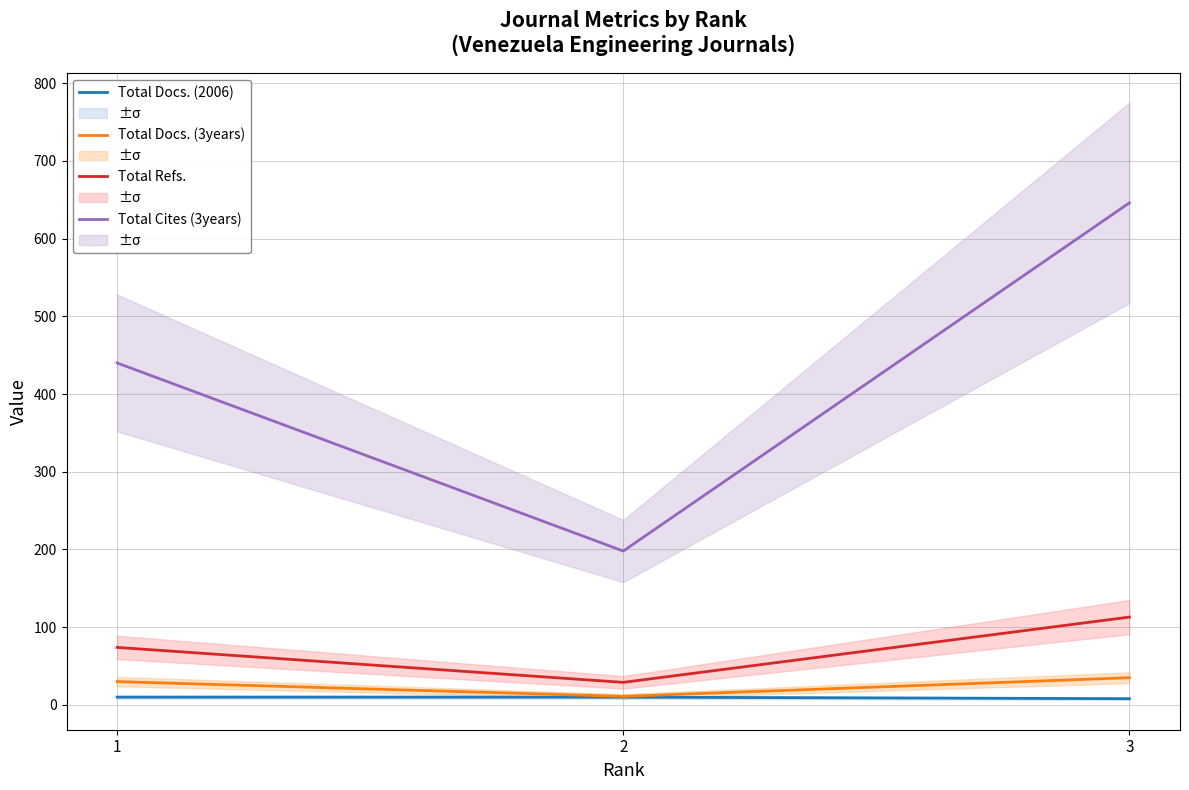

Where is Total Docs. (3years) nearest to the value 23?

1